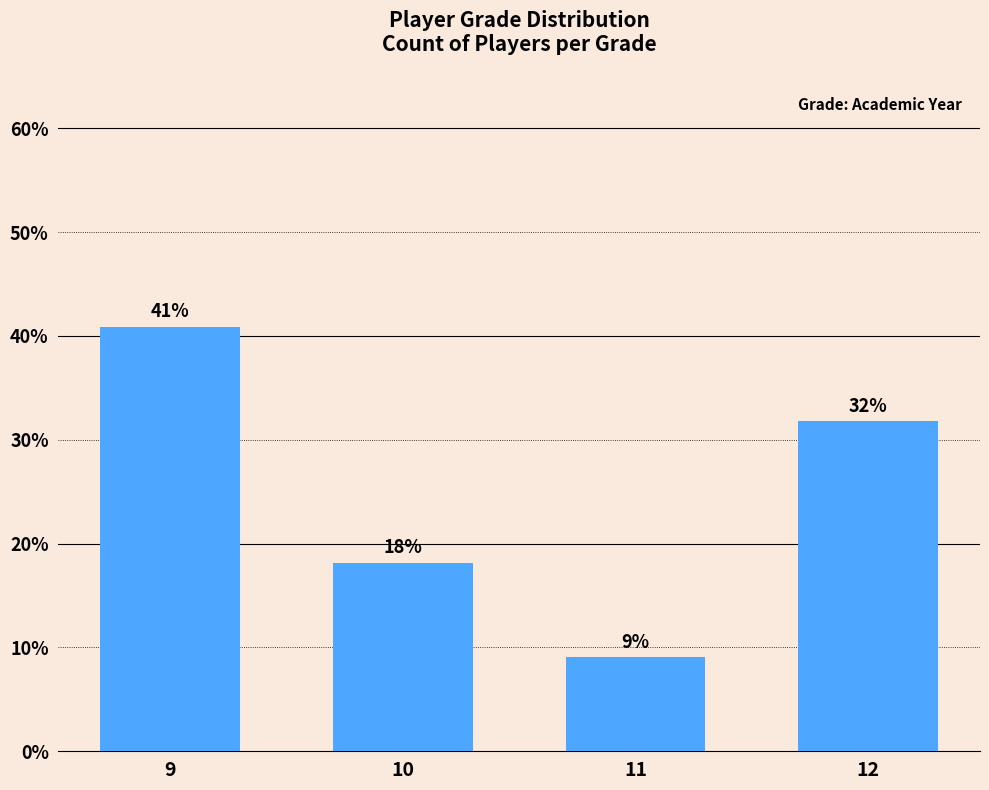

The value at 10 is 31.2. True or false?

False